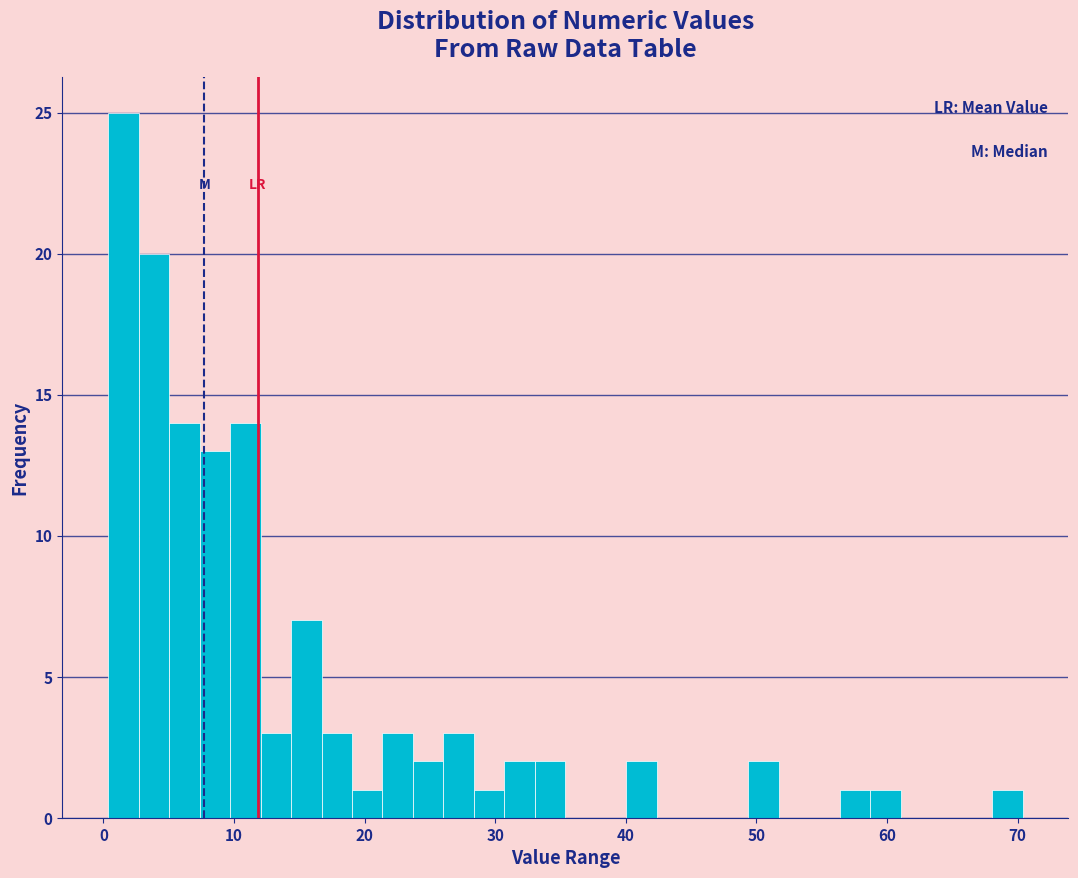

Around what value on the x-axis is the tallest bar? Give the approximate position of its centre, as read against the axis.

2